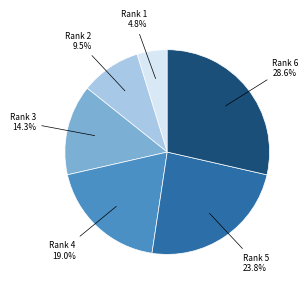

To the nearest percent, what is the average slice percentage?

17%